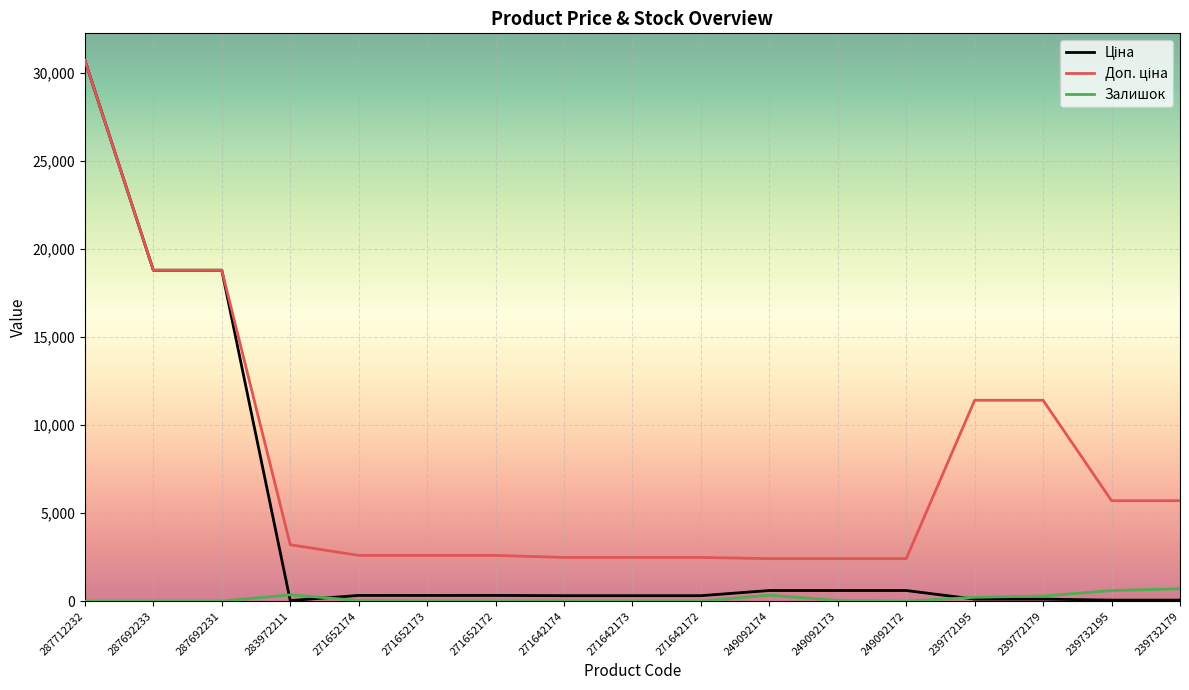

How many series are shown in this chart?

3